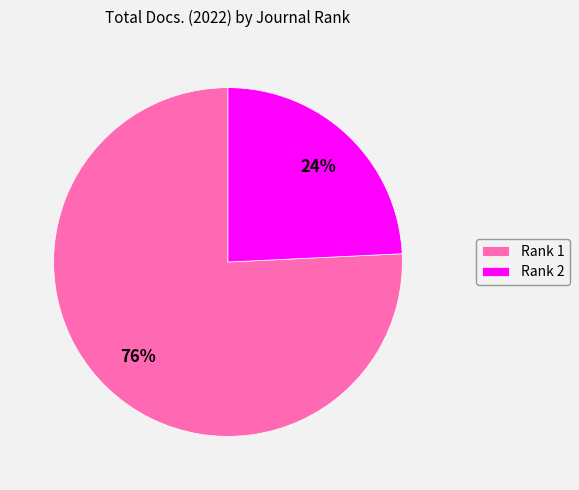

Count the number of slices in the pie.

2